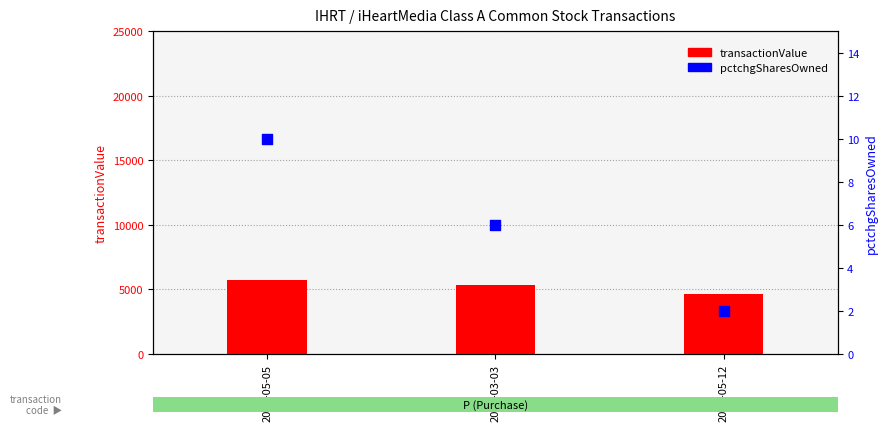

At how many categories does at least one series exceed 3219?

3